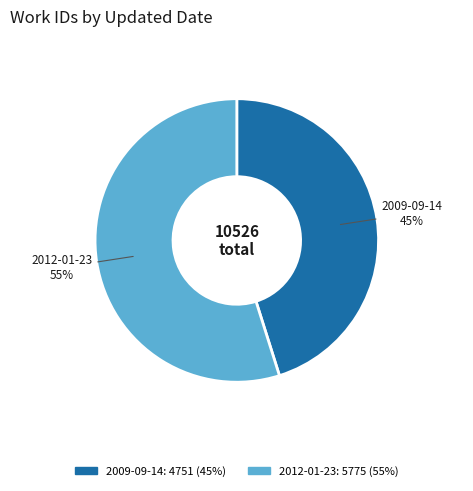

How many slices are in this pie chart?

2